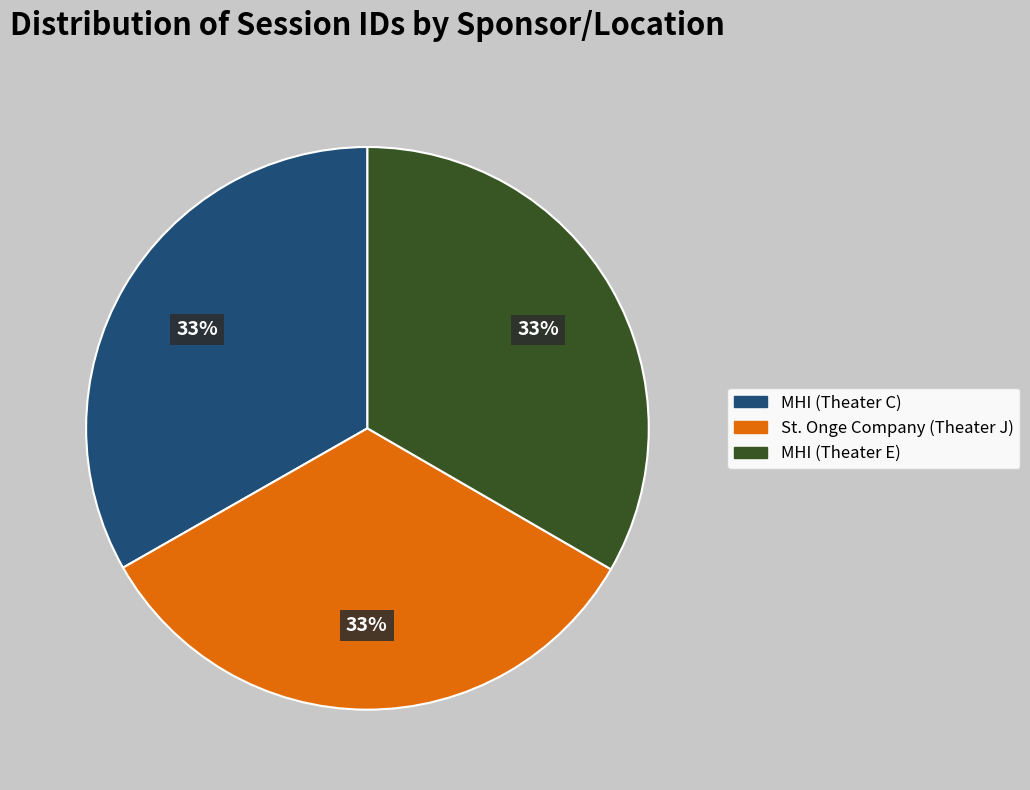

Is there a majority slice in this chart?

No